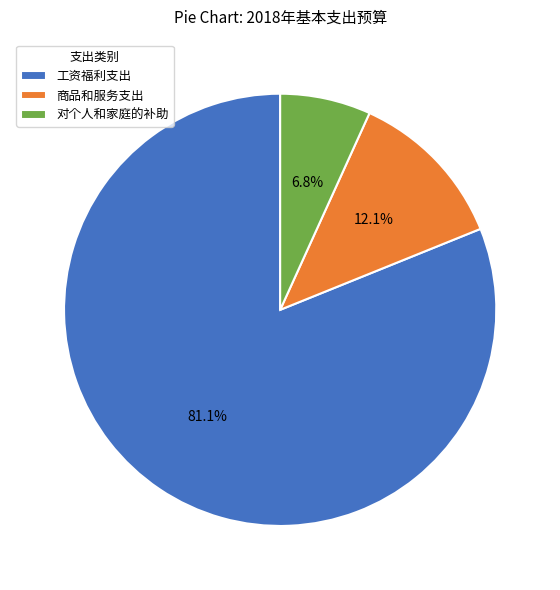

Rank the categories by value from highest to lowest.

工资福利支出, 商品和服务支出, 对个人和家庭的补助